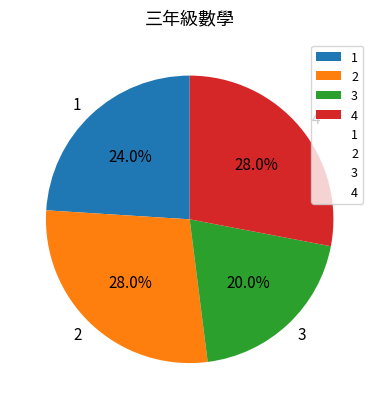

How many segments does this pie chart have?

4